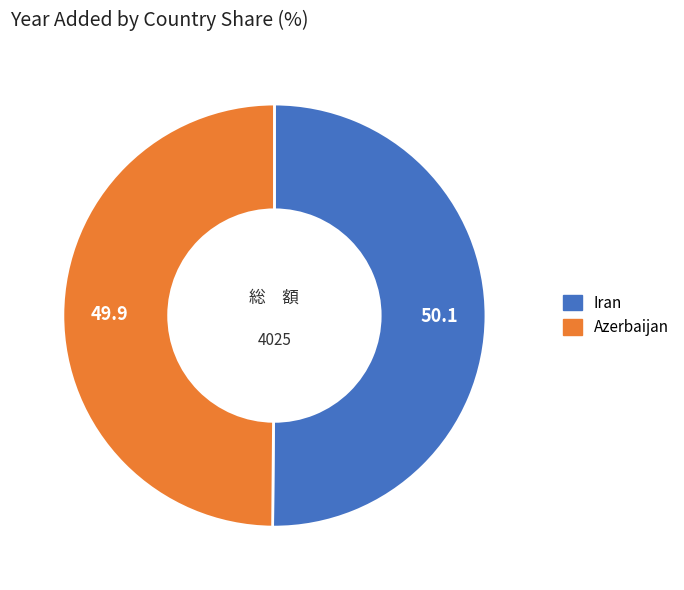

The Iran slice represents 50% of the pie. True or false?

True